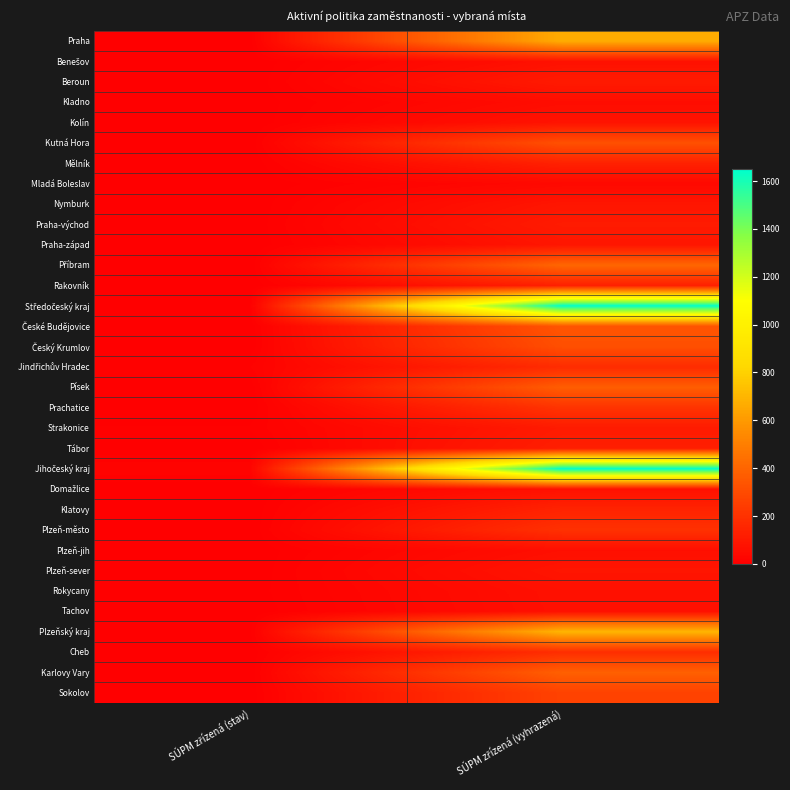

At how many categories does at least one series exceed 1263?

1